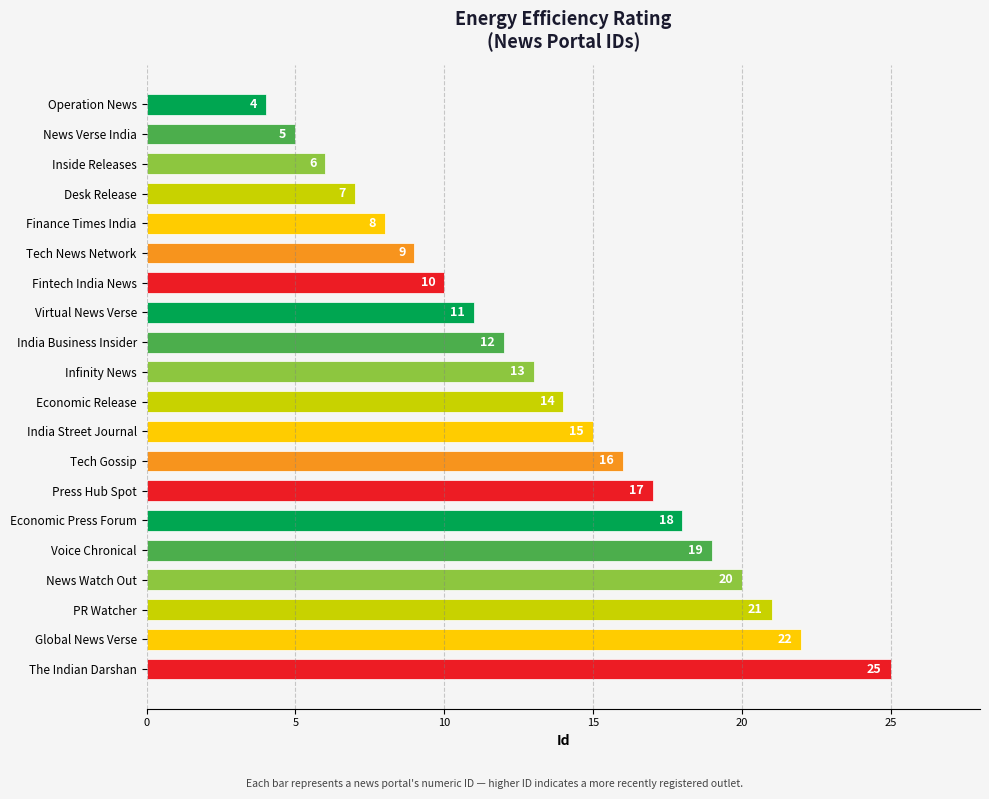

What position from the top is Inside Releases?

3